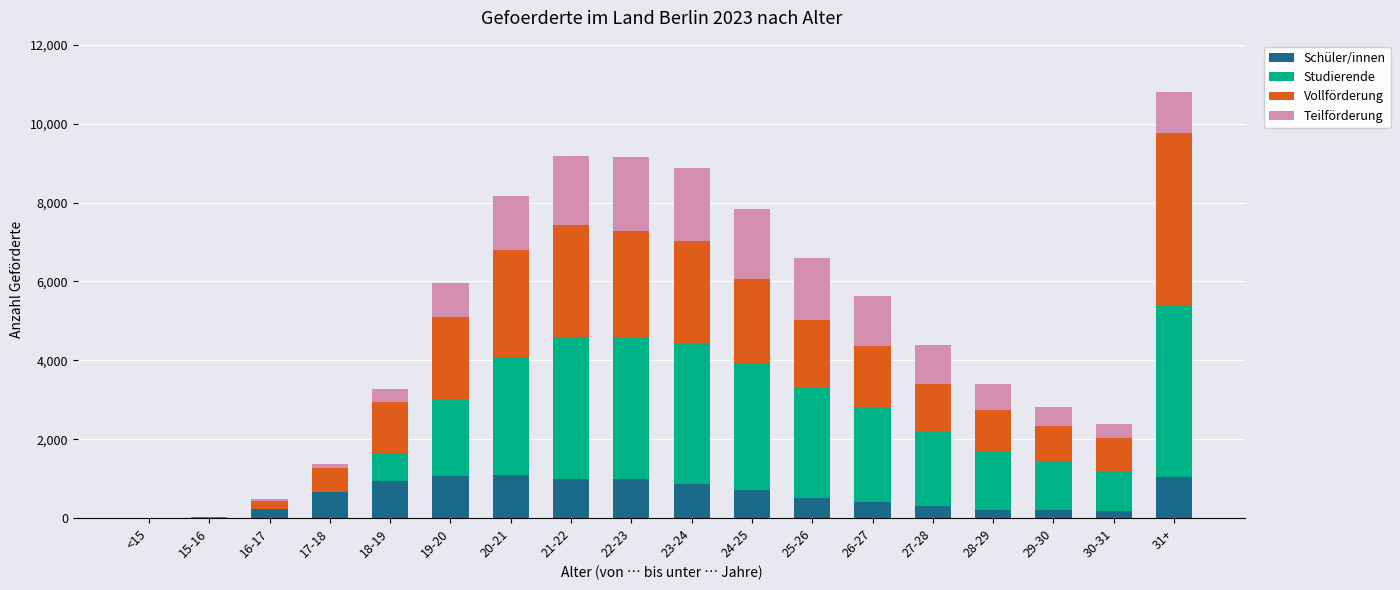

What is the highest value of the Schüler/innen series?

1104